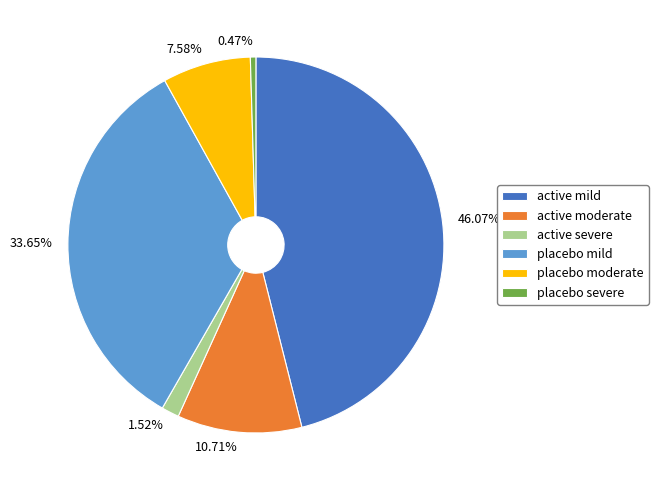

Which has a higher value, active severe or active mild?

active mild